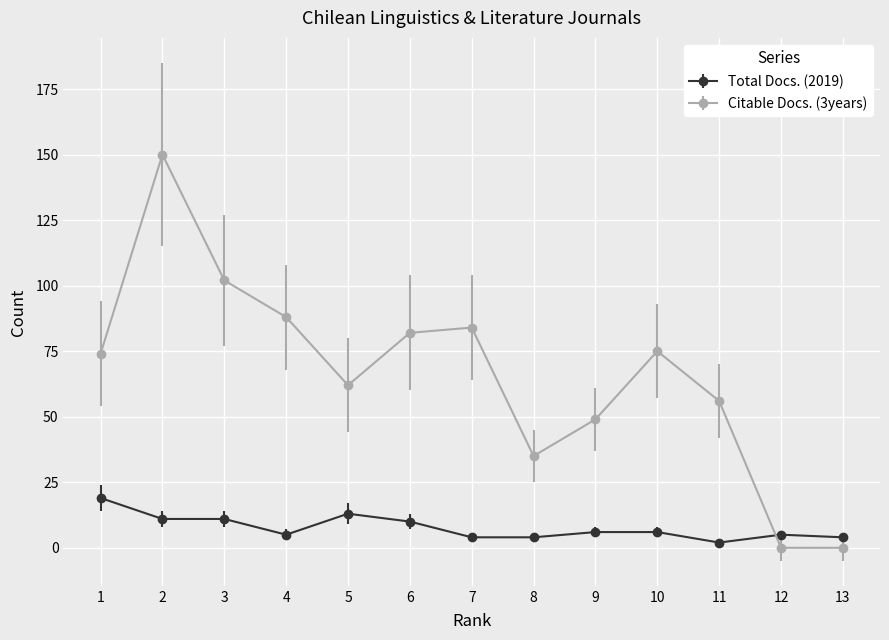

True or false: Citable Docs. (3years) has a value of 93 at 11.

False